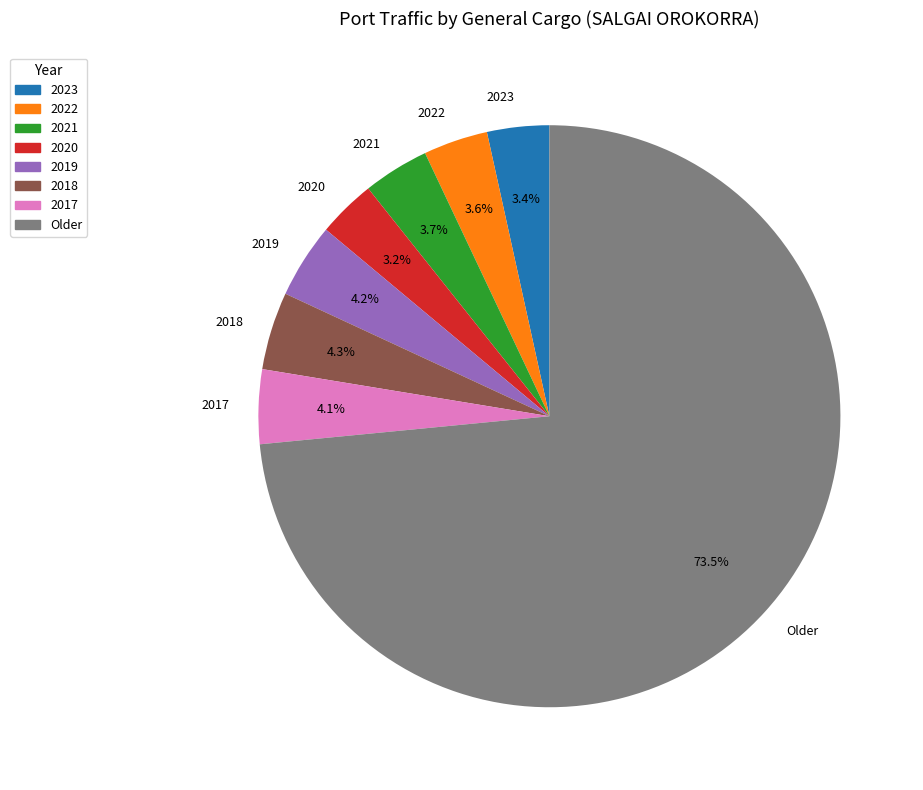

What is the total percentage of 2019 and 2018?

8.5%